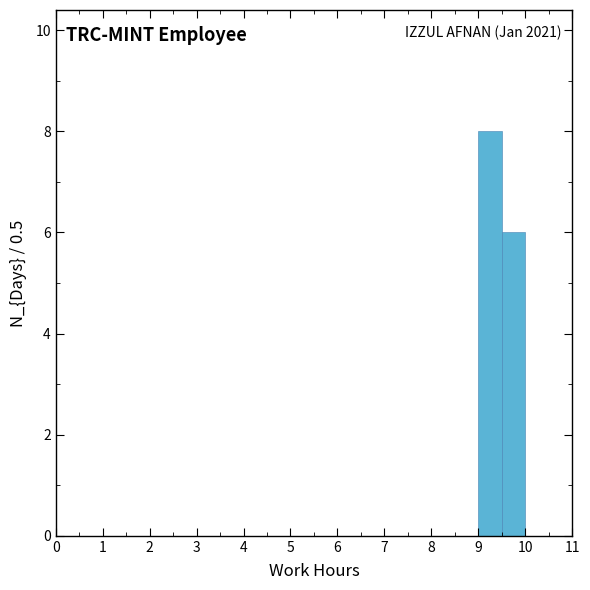

Over which range of the x-axis is the bar tallest?

9.0 to 9.5